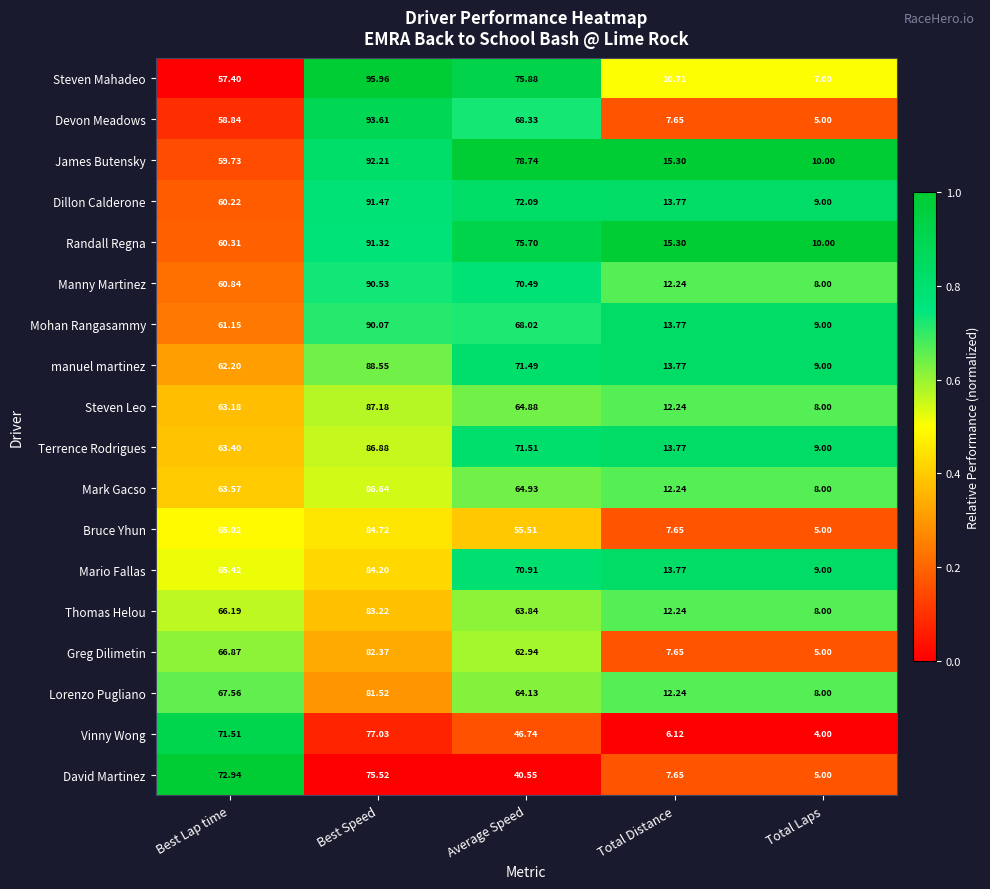

Count the number of data series in this chart.

18